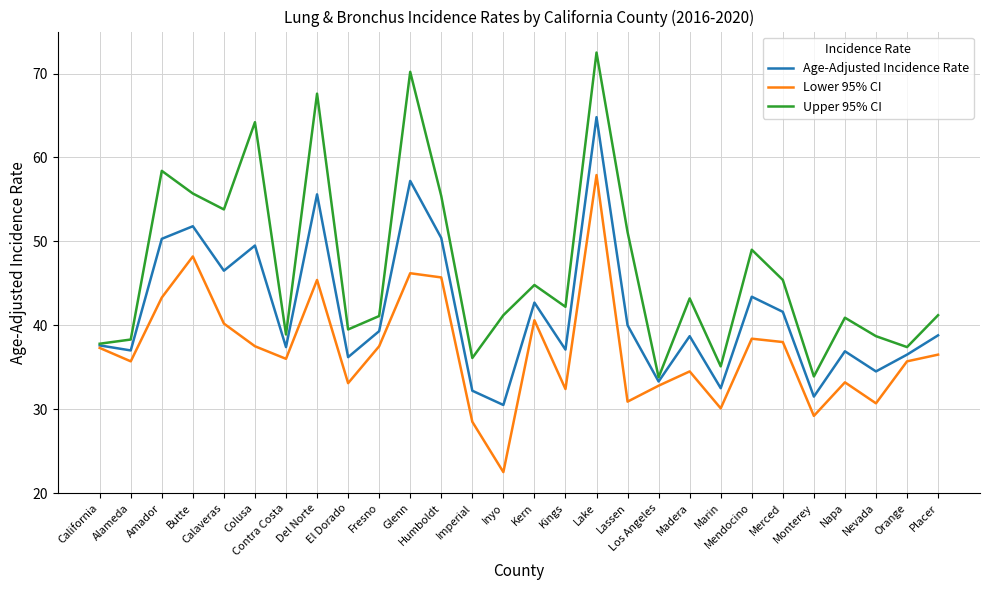

What is the difference between the maximum and second lowest values in the Lower 95% CI series?

29.4